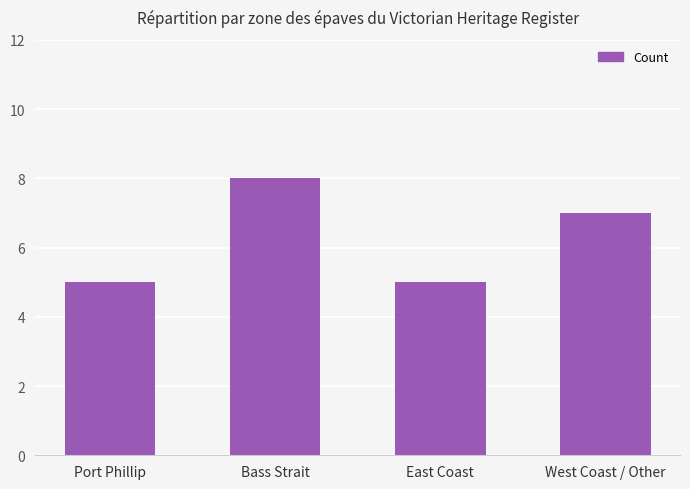

What is the change in value from Bass Strait to West Coast / Other?

-1